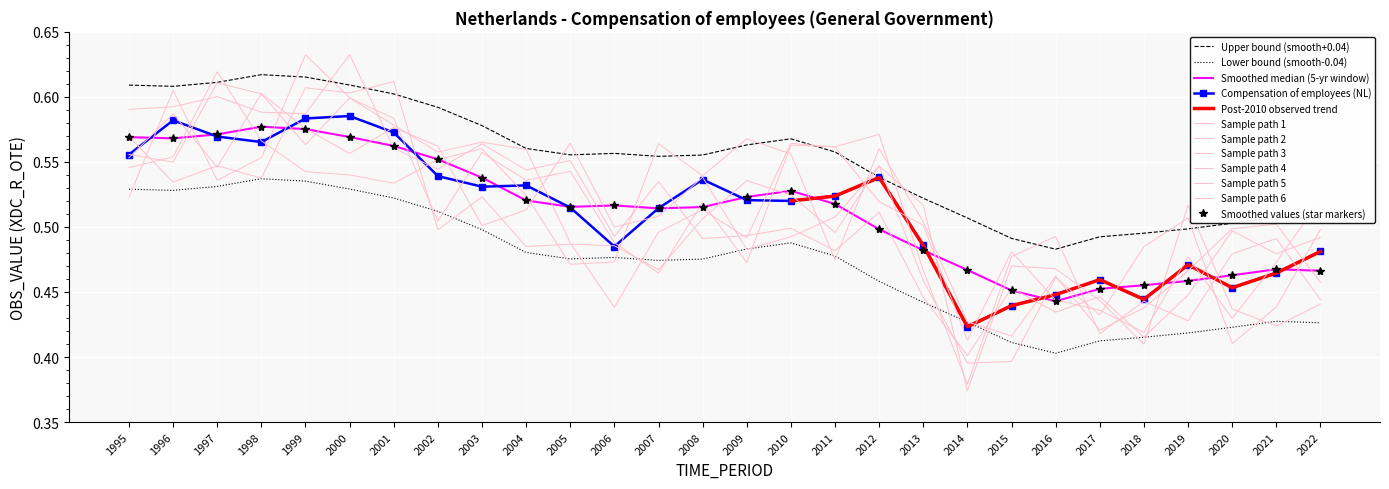

At which category does the data reach its first local valley?

1998